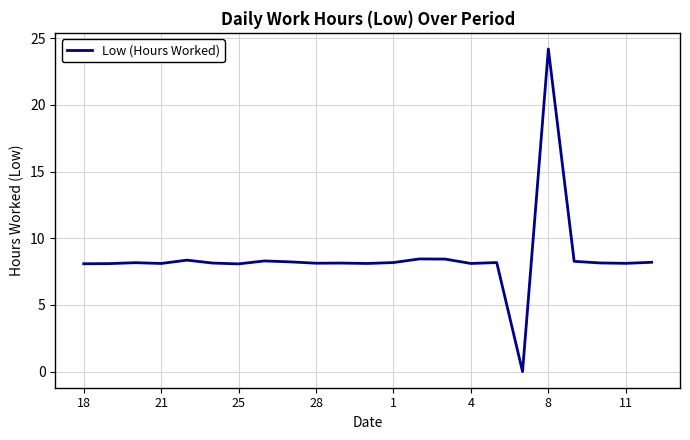

Does the chart display data point markers on the line(s)?

No